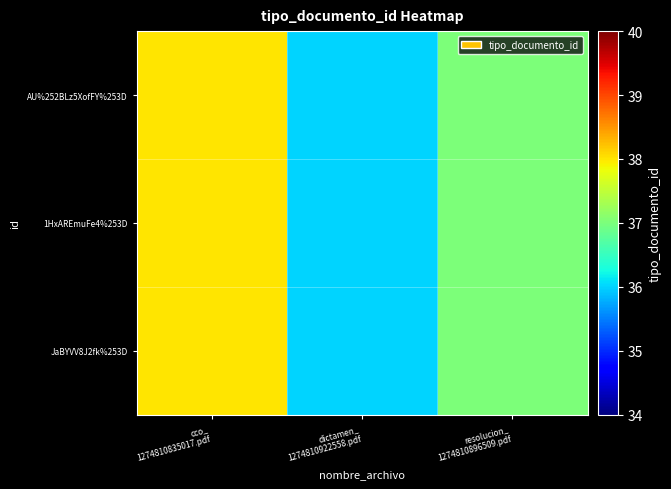

Reading left to right, what are all the values shown in this chart?

AU%252BLz5XofFY%253D: cco_
1274810835017.pdf=38	dictamen_
1274810922558.pdf=36	resolucion_
1274810896509.pdf=37
1HxAREmuFe4%253D: cco_
1274810835017.pdf=38	dictamen_
1274810922558.pdf=36	resolucion_
1274810896509.pdf=37
JaBYVV8J2fk%253D: cco_
1274810835017.pdf=38	dictamen_
1274810922558.pdf=36	resolucion_
1274810896509.pdf=37